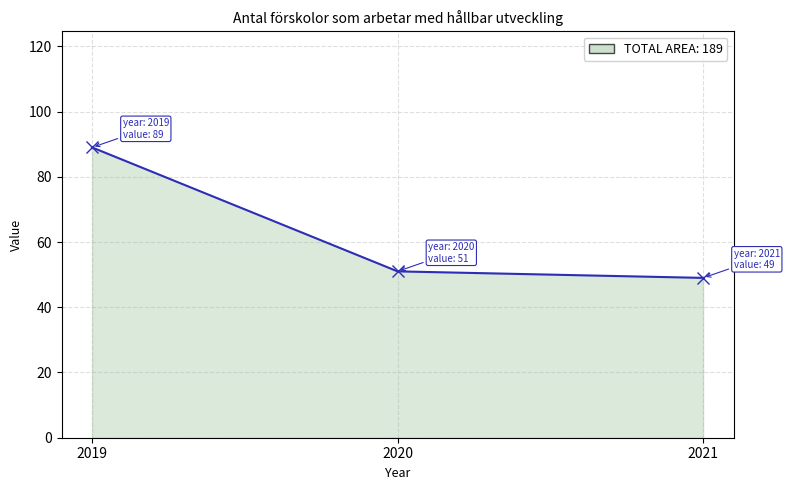

Reading left to right, list all the values displayed in this chart.

89	51	49